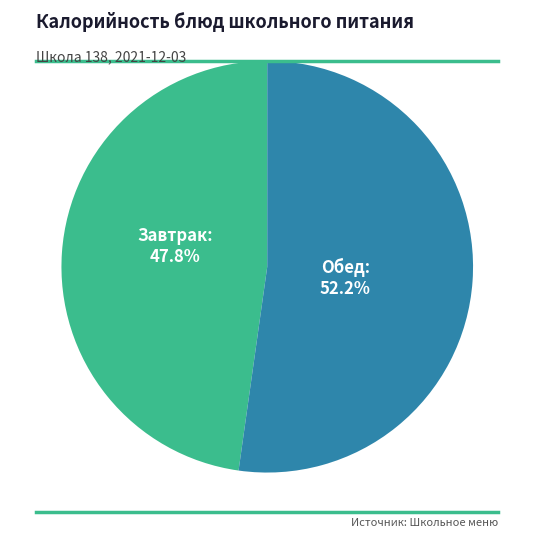

What is the largest slice in the pie chart?

Обед